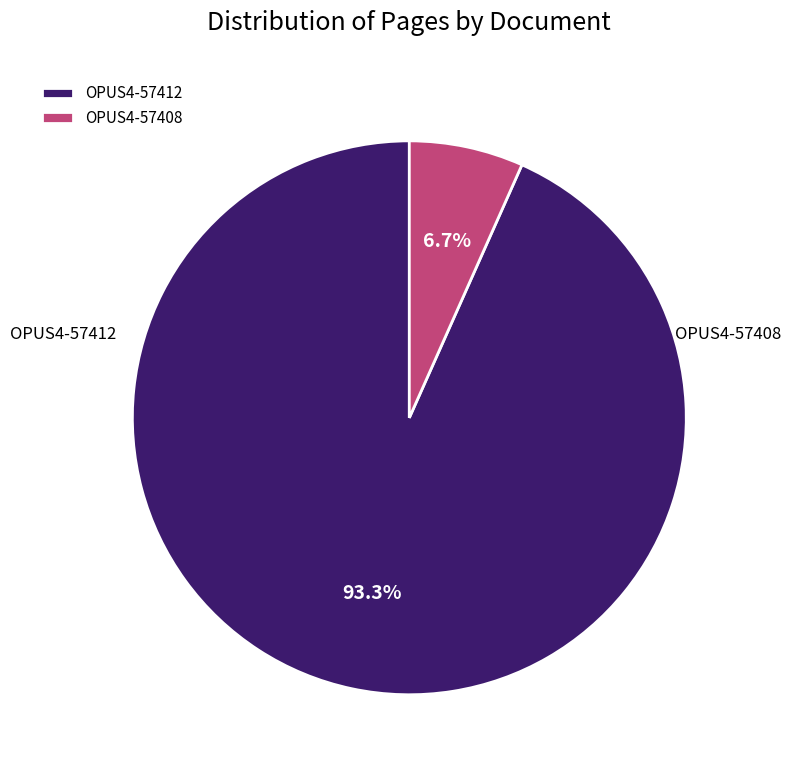

What is the ratio of the value at OPUS4-57412 to the value at OPUS4-57408?

14.0